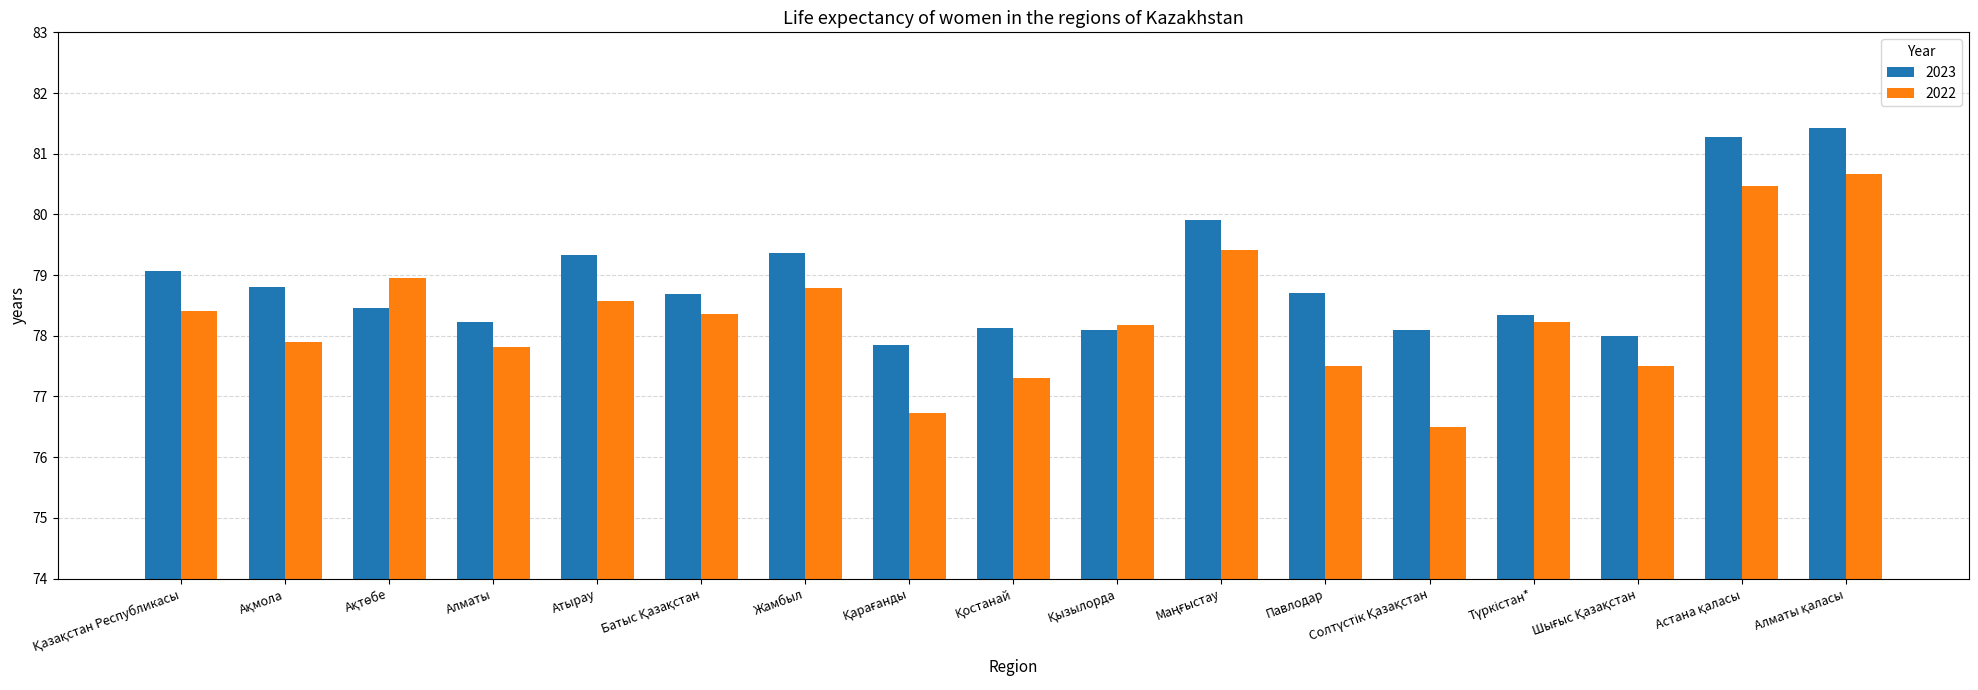

List the series in order of their overall mean, lowest first.

2022, 2023